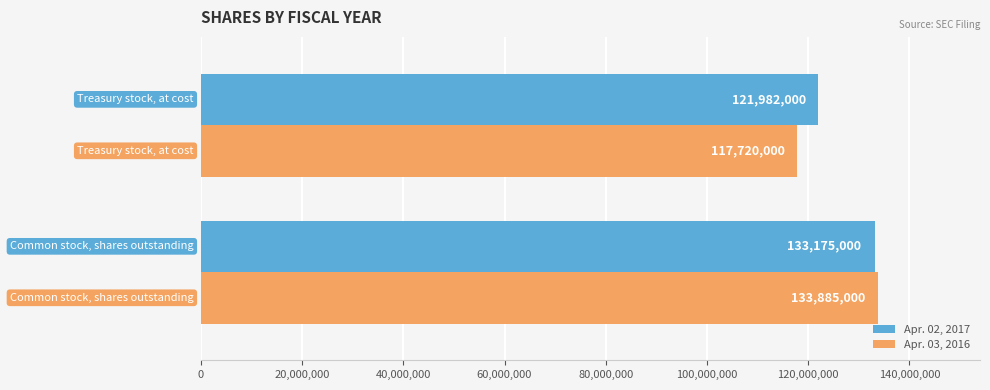

What is the maximum value for Apr. 03, 2016?

133885000